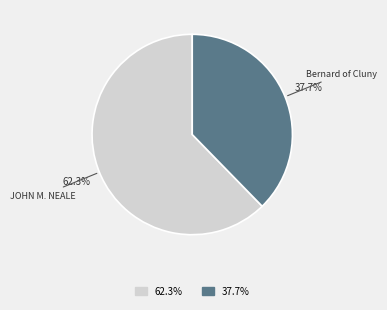

Is there any slice that represents more than half of the pie?

Yes